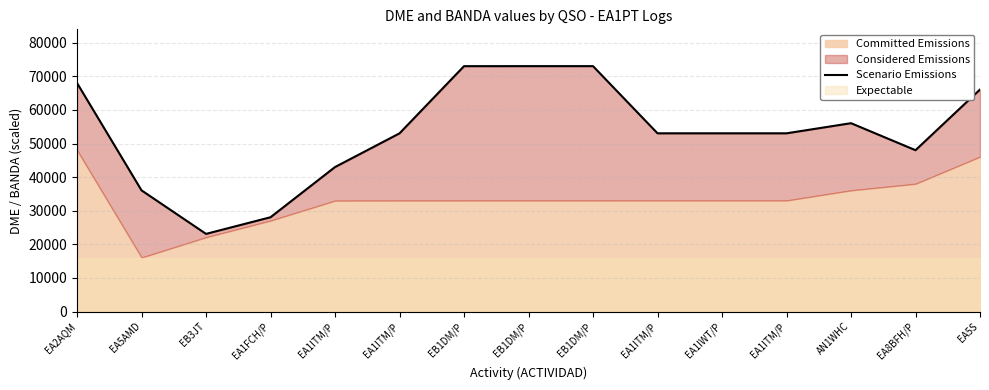

What is the minimum value shown in the chart?

23105